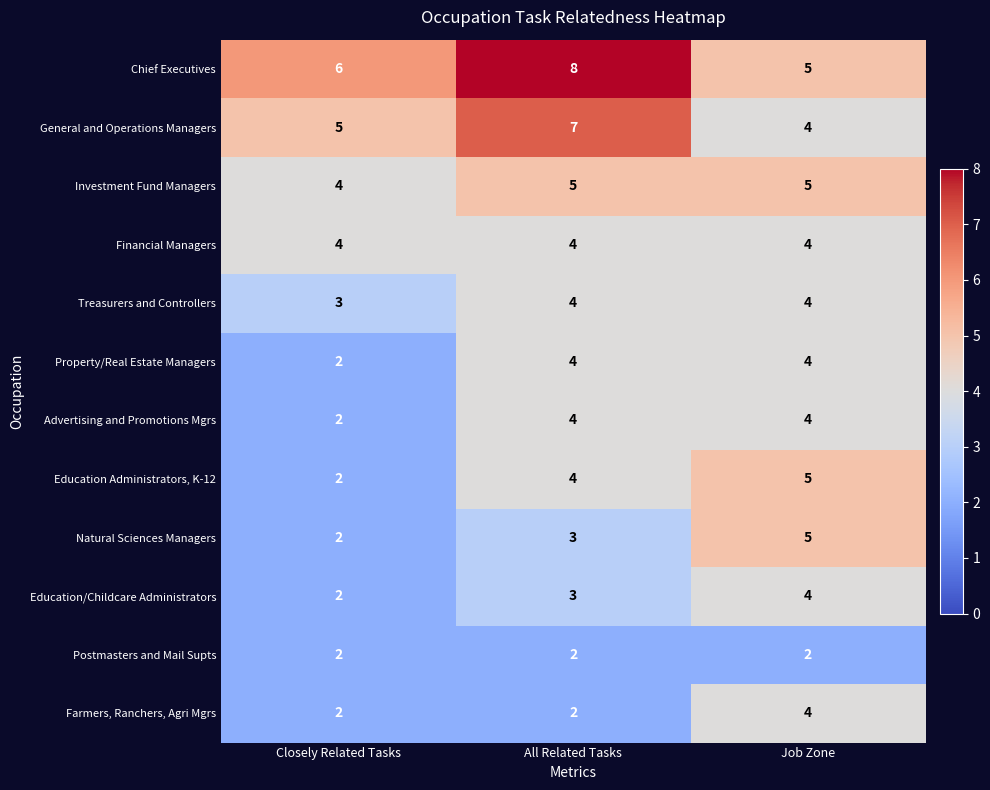

What is the difference between the highest and lowest values at Closely Related Tasks?

4